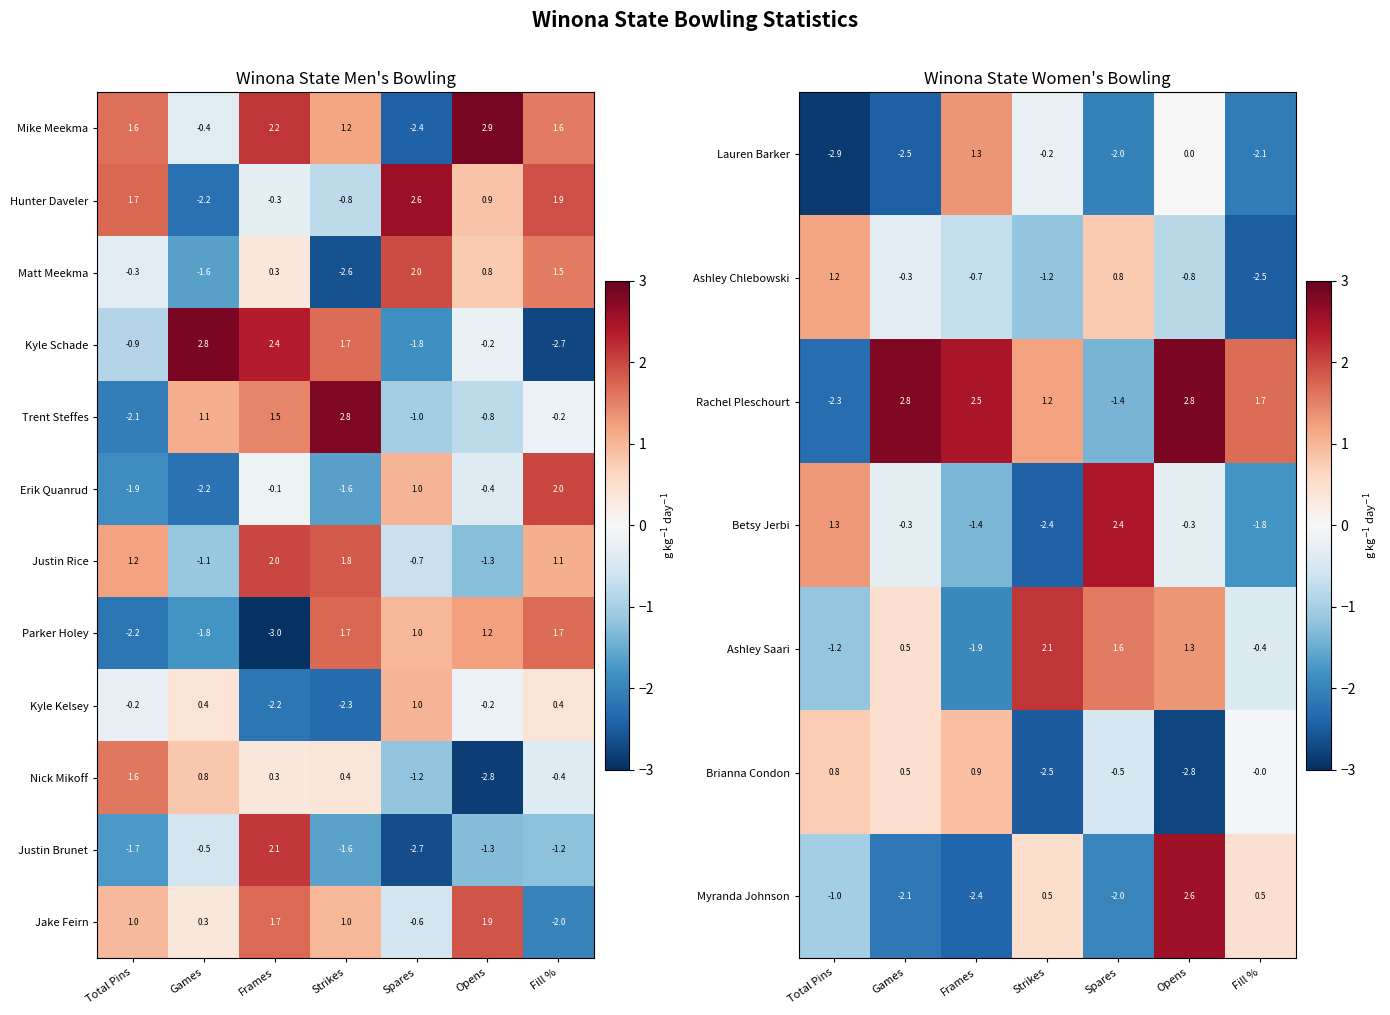

Rank the categories by Nick Mikoff value from highest to lowest.

Total Pins, Games, Strikes, Frames, Fill %, Spares, Opens